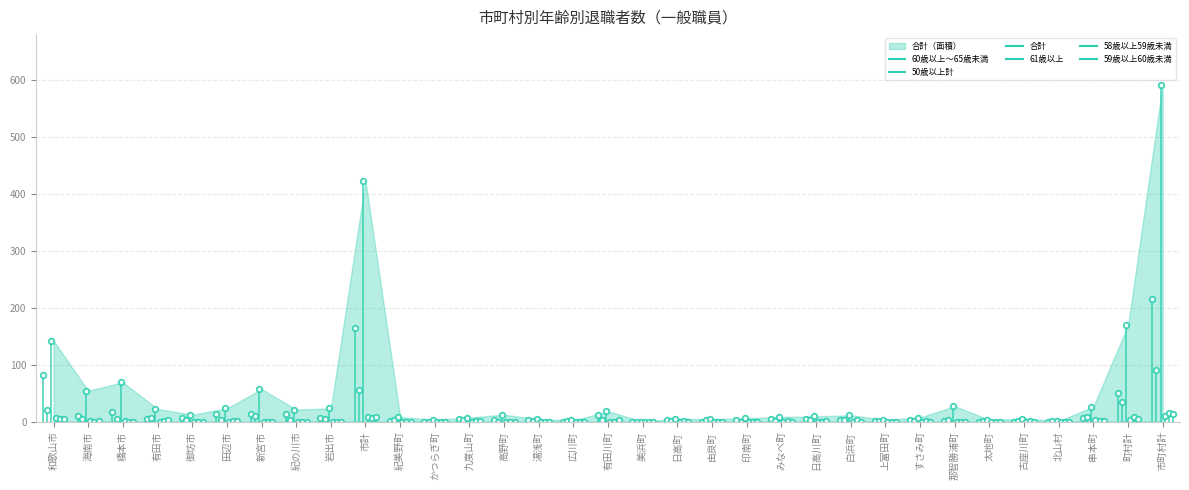

Which category has the highest value in the 60歳以上～65歳未満 series?

市町村計